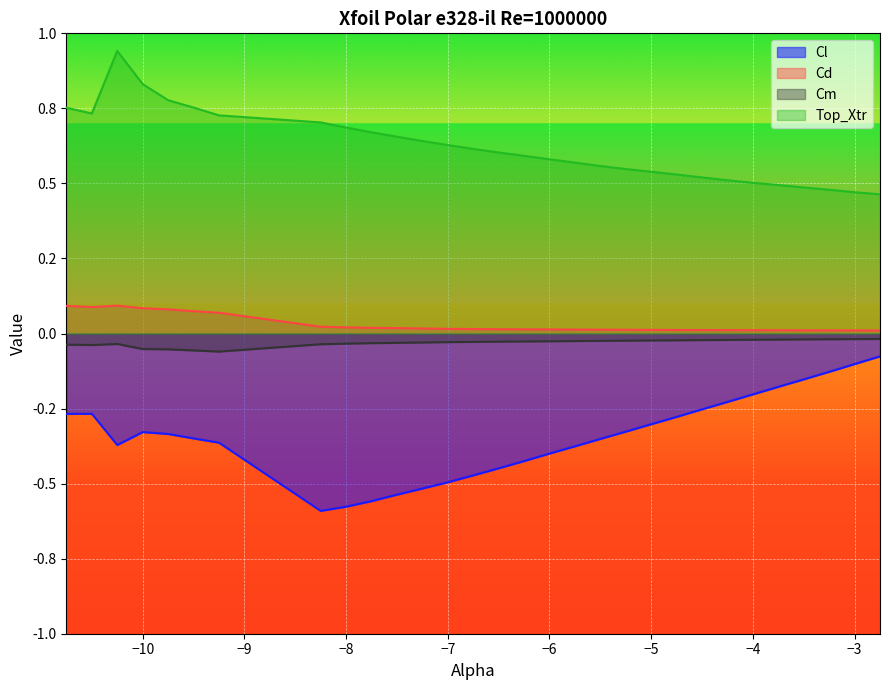

List the labels in order of Cm value, largest first.

-2.75, -3.0, -3.25, -3.5, -3.75, -4.0, -4.25, -4.5, -4.75, -5.0, -5.25, -5.5, -5.75, -6.0, -6.25, -6.5, -6.75, -7.0, -7.25, -7.5, -7.75, -8.0, -10.25, -8.25, -10.75, -10.5, -10.0, -9.75, -9.5, -9.25